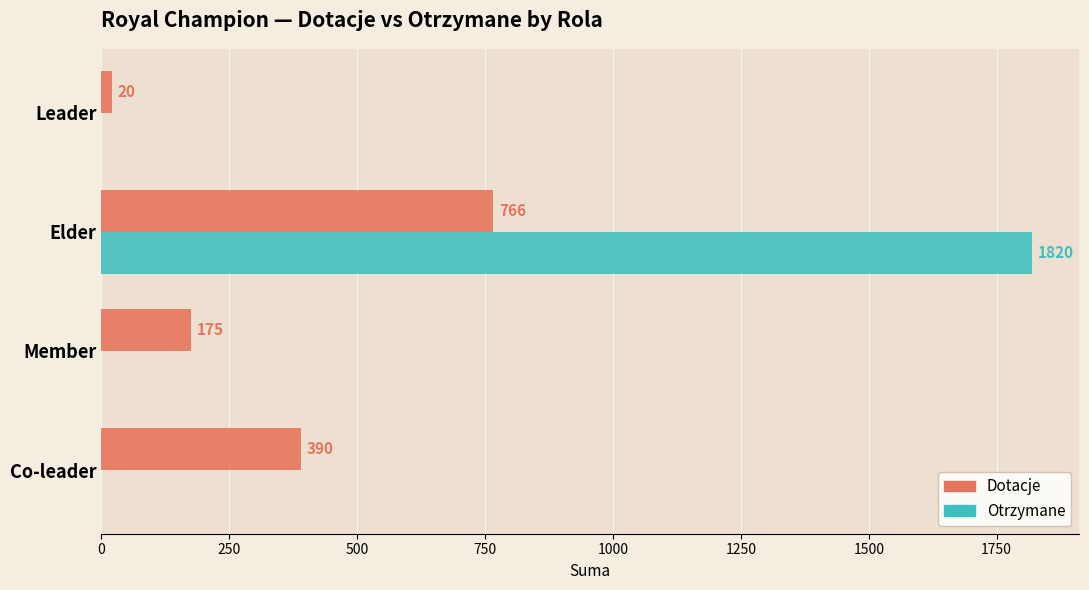

At which label is Dotacje closest to 393?

Co-leader